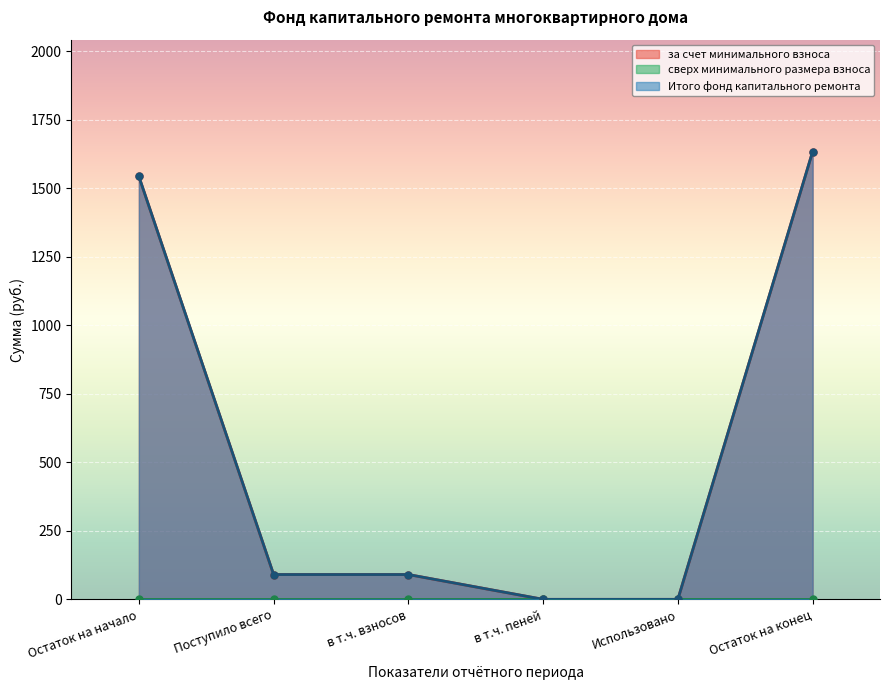

True or false: за счет минимального взноса has more than 1 points higher than both neighbors.

False